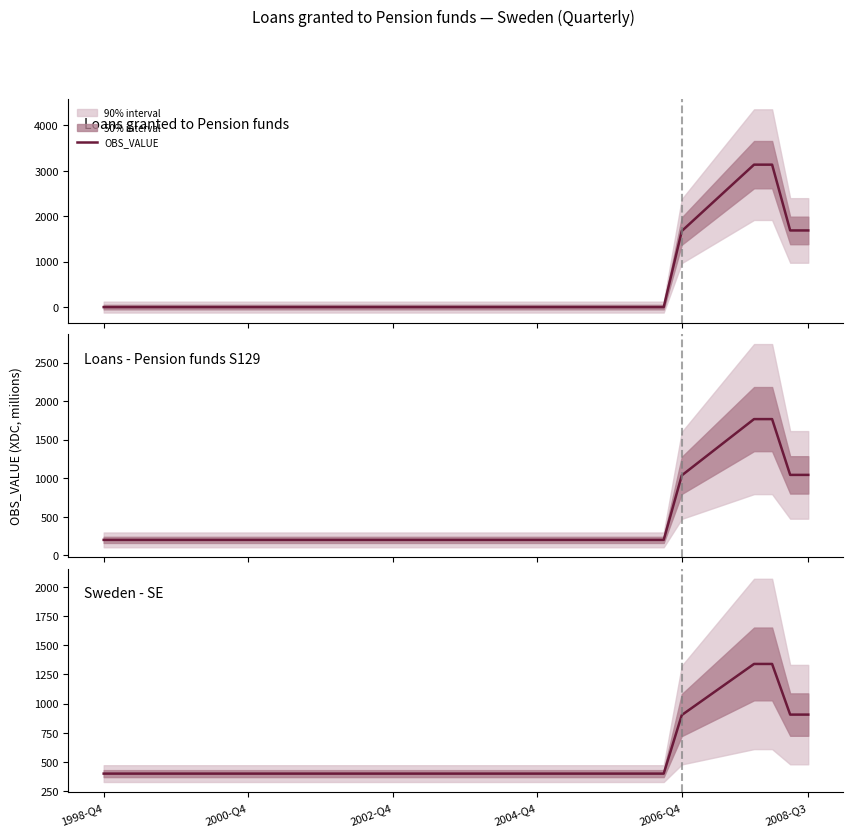

What is the value of the 33rd point from the left?

901.9